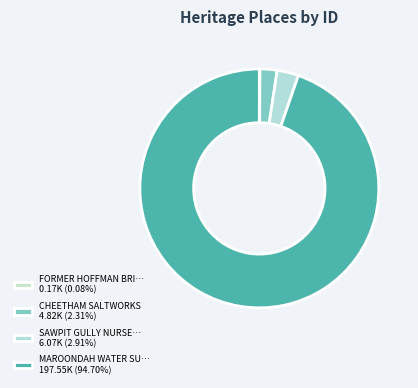

Is there a majority slice in this chart?

Yes